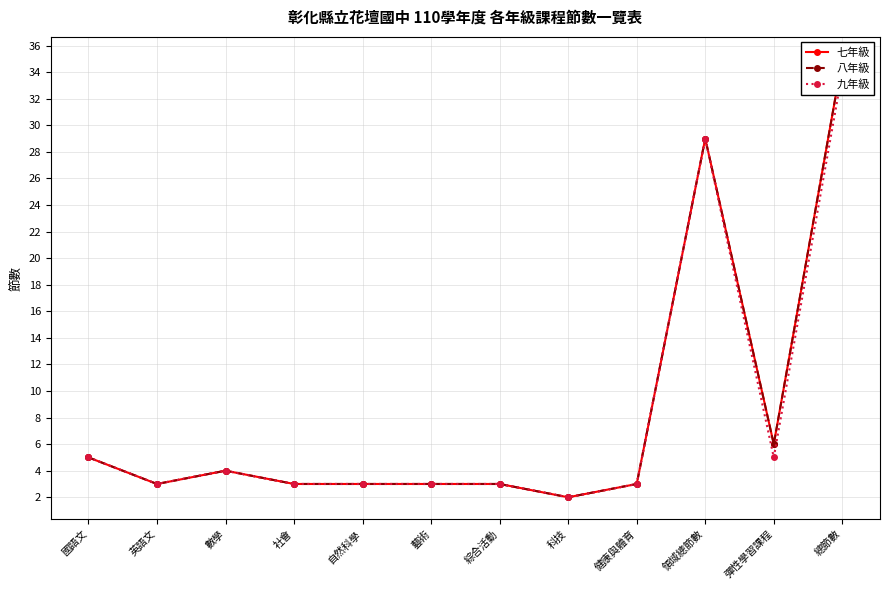

The value of 九年級 at 領域總節數 is 12. True or false?

False